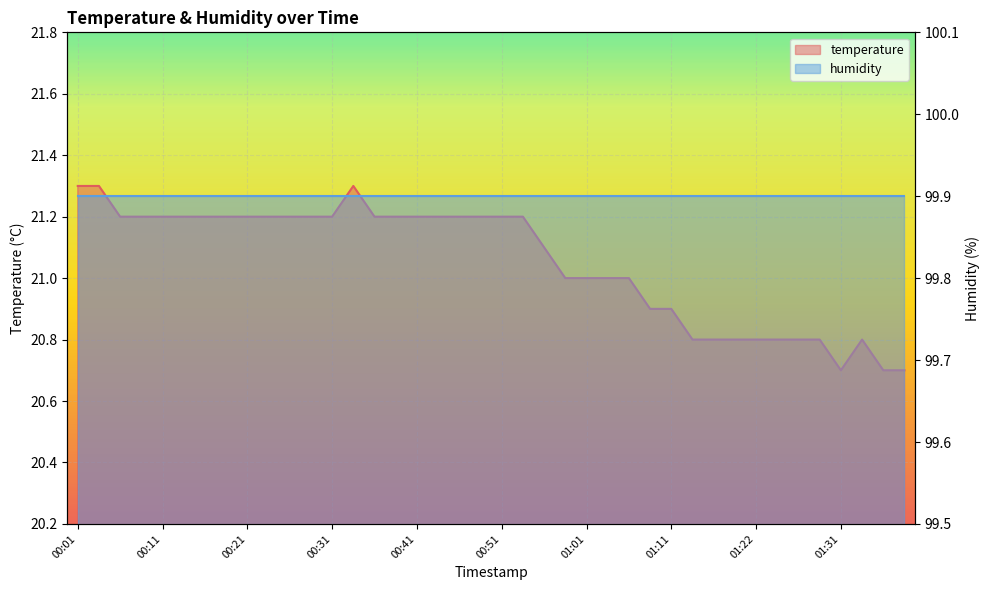

How many data points does each series have?

40